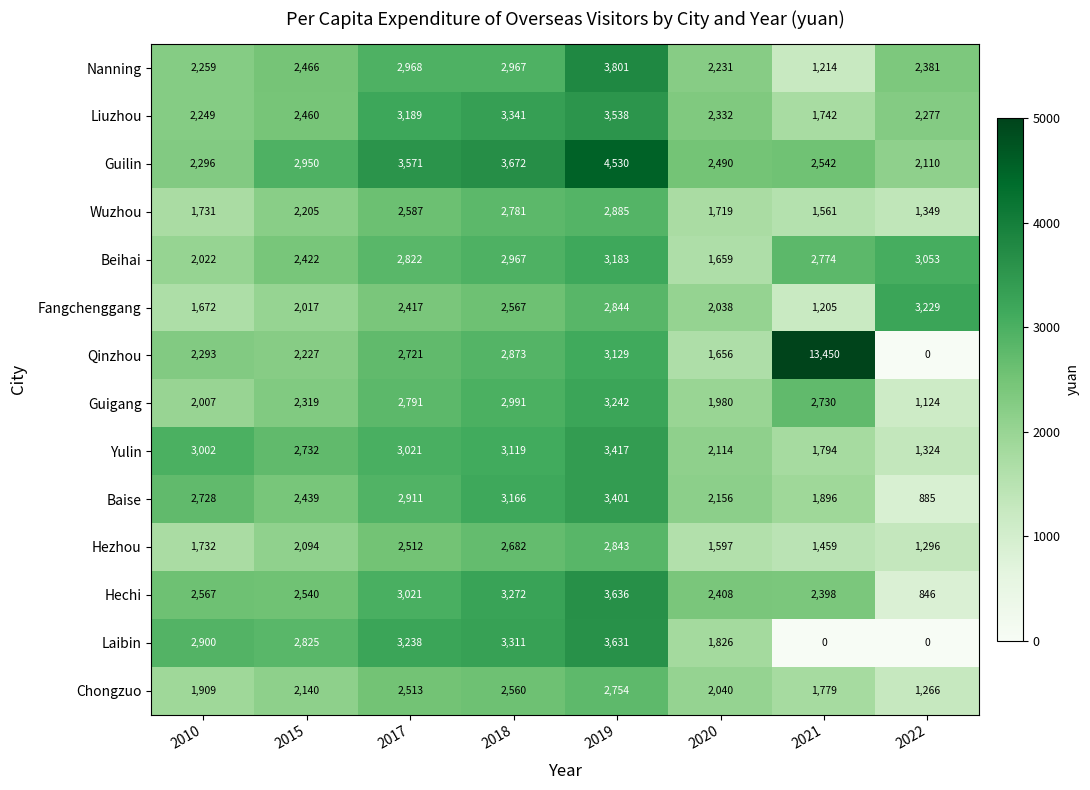

What is the difference between the maximum and minimum values in the Nanning series?

2587